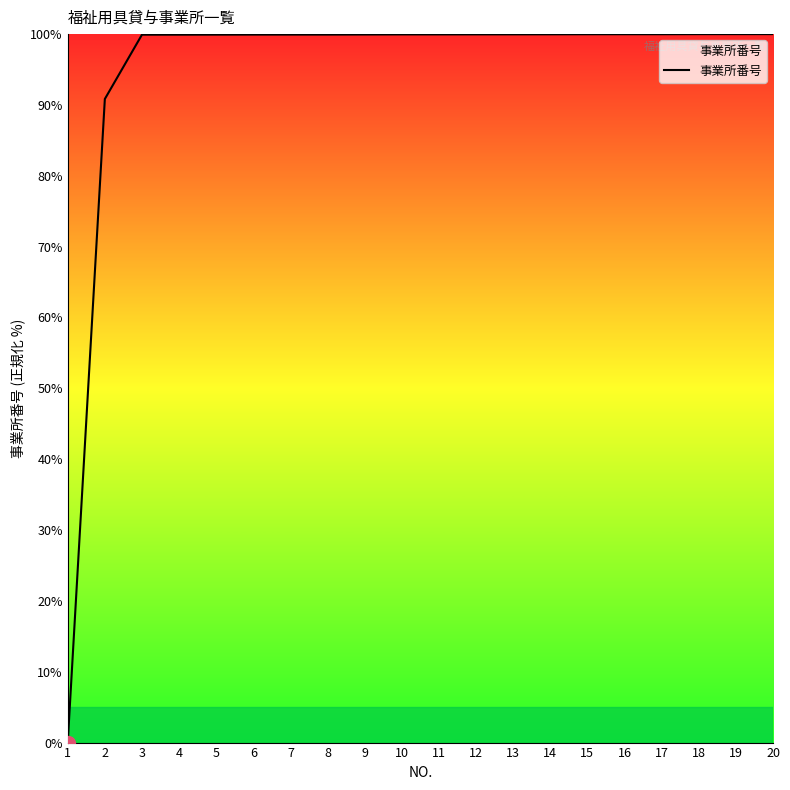

Count the number of categories in the chart.

20